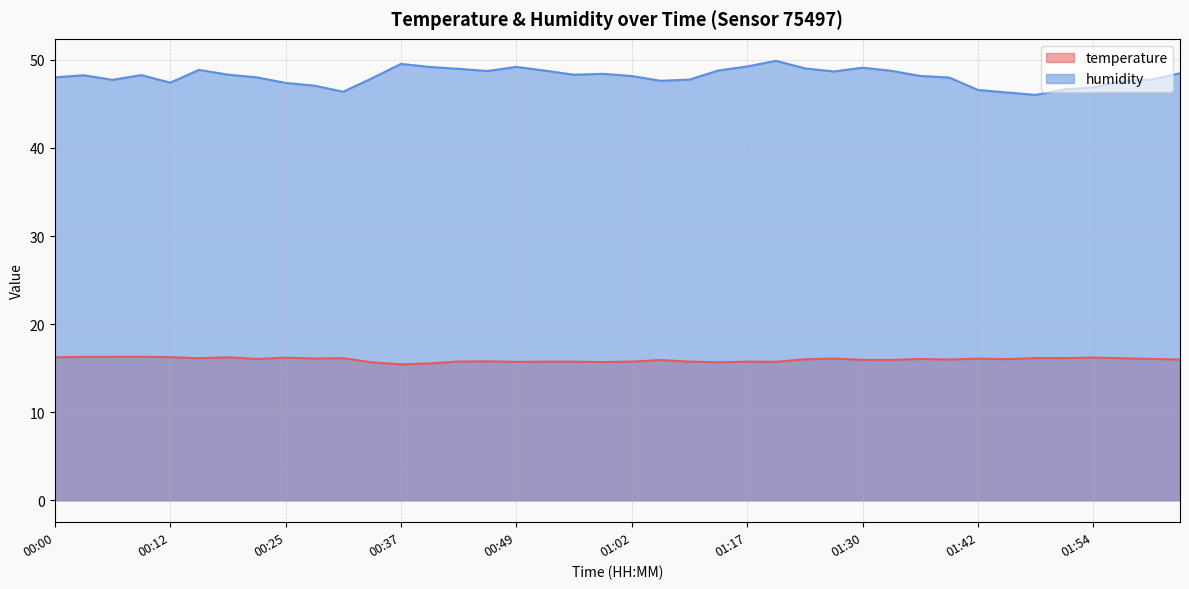

At which category is the sum across all series the highest?

01:20